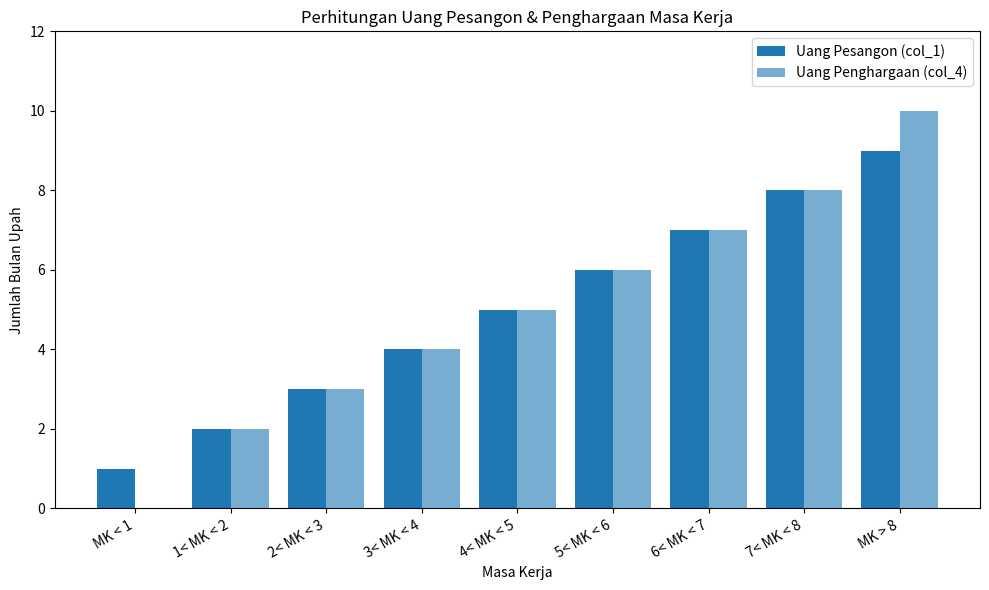

At how many categories does at least one series exceed 8?

1